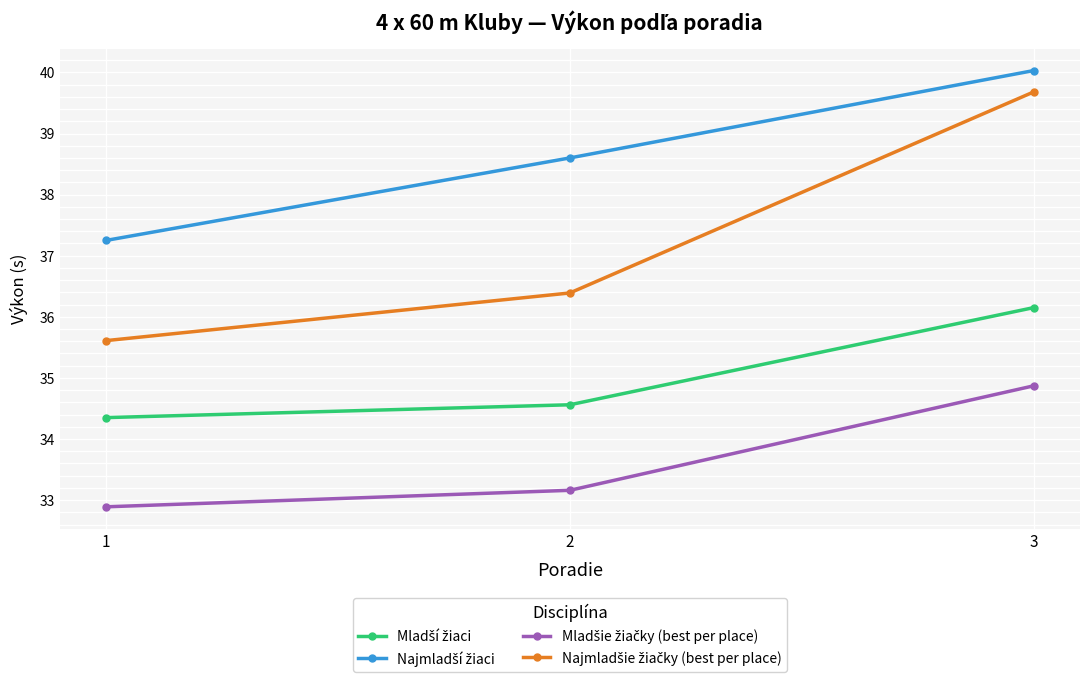

What is the spread (max minus min) of values at 3?

5.2